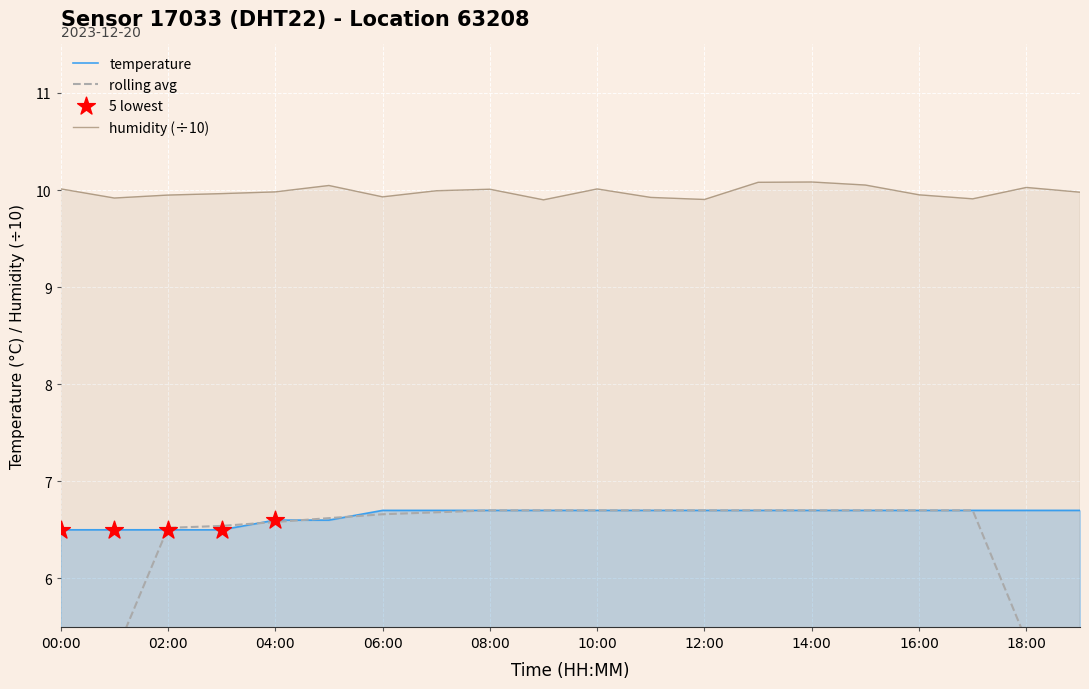

The value of temperature at 02:00 is 9.4. True or false?

False